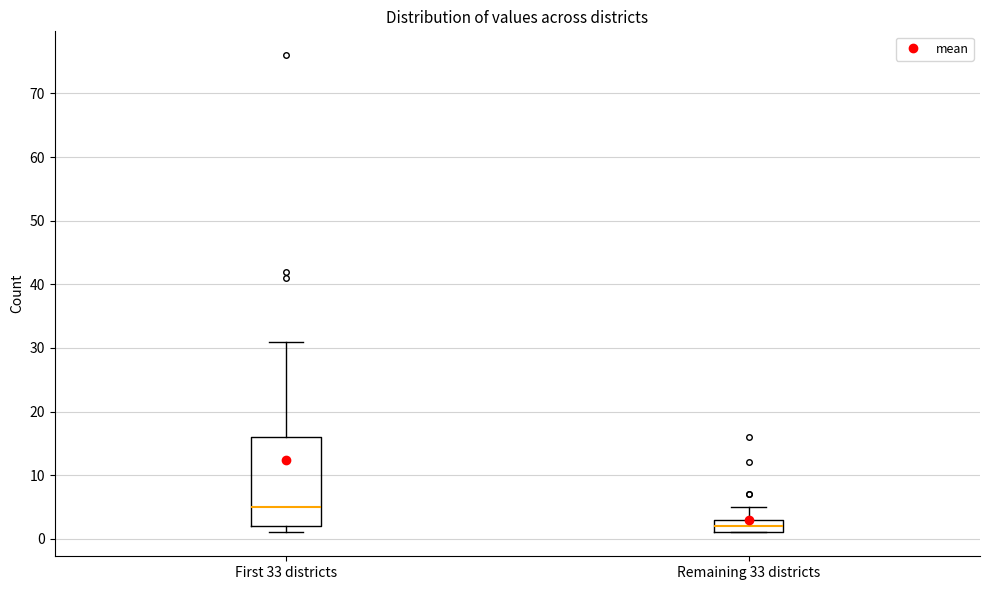

Reading left to right, read every box against the y-axis: the position of its median line, the range the box covers, and the ends of its whiskers. The values are not printed on the chart, so give them approximately, as read against the axis.

First 33 districts: median 5, box 2 to 16, whiskers 1 to 31
Remaining 33 districts: median 2, box 1 to 3, whiskers 1 to 5